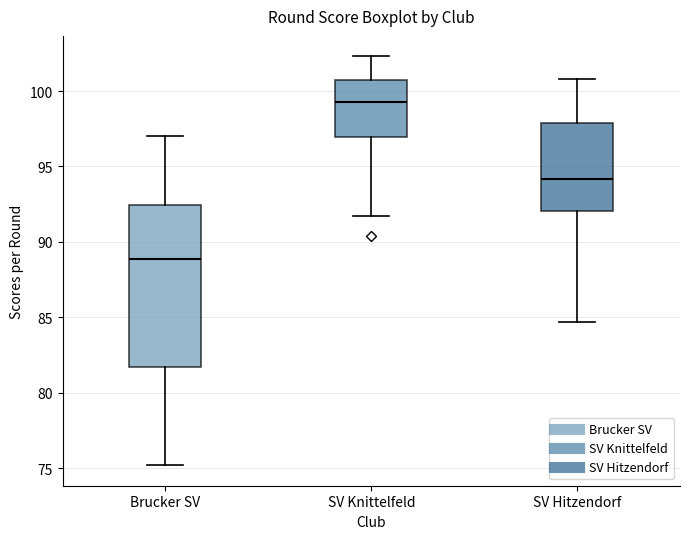

Reading left to right, transcribe this box plot: for each box, give where its median line is, the range the box spans, and where its two whiskers end, as read against the y-axis. The values are not printed on the chart, so give them approximately, as read against the axis.

Brucker SV: median 89.0, box 81.5 to 92.5, whiskers 75.0 to 97.0
SV Knittelfeld: median 99.5, box 97.0 to 100.5, whiskers 91.5 to 102.5
SV Hitzendorf: median 94.0, box 92.0 to 98.0, whiskers 84.5 to 101.0